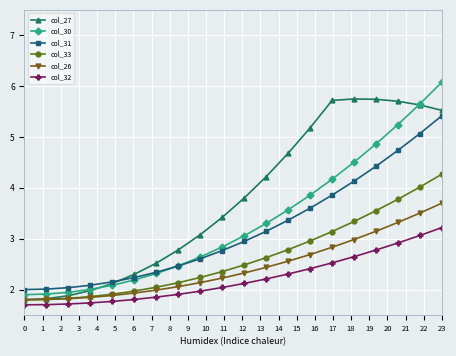

What is the minimum value shown in the chart?

1.7